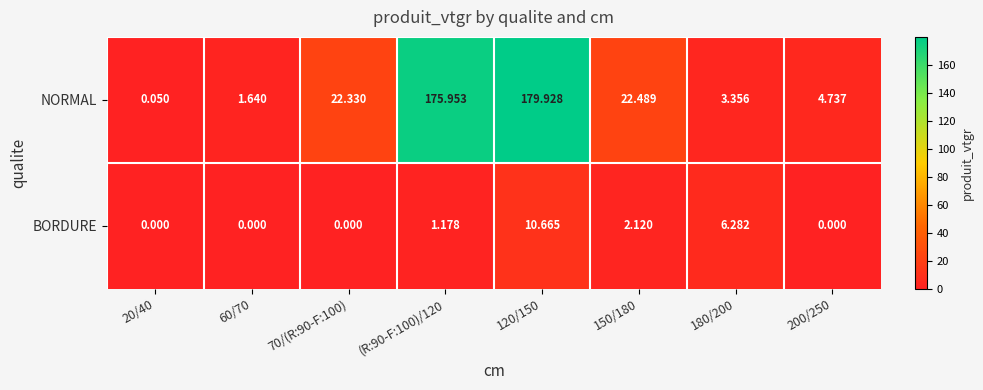

Which series has the widest spread of values?

NORMAL